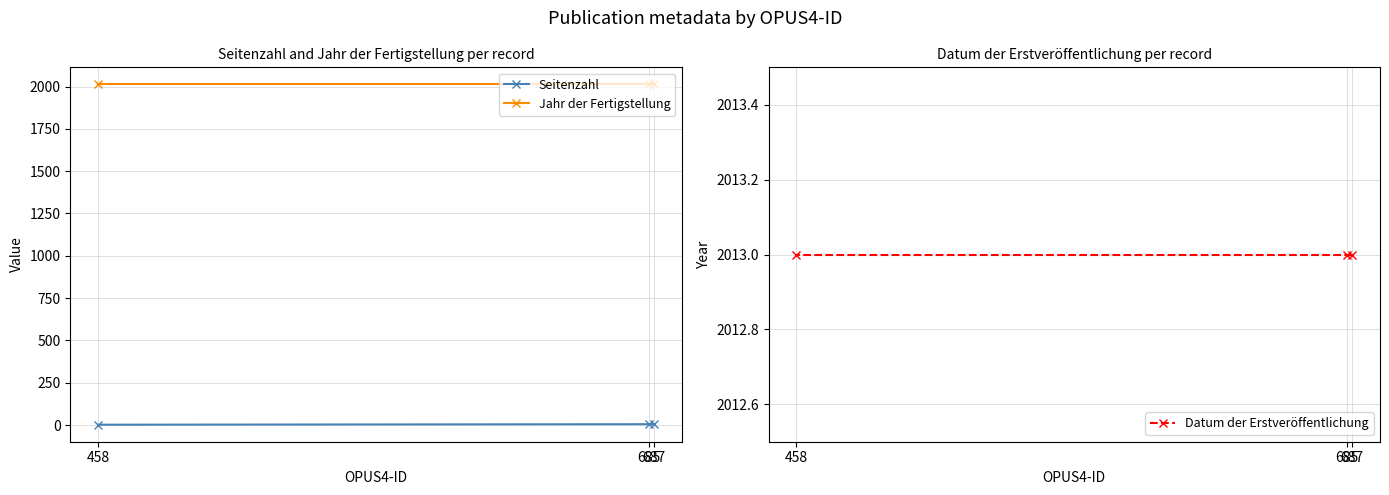

What is the total value across all series at 685?

4031